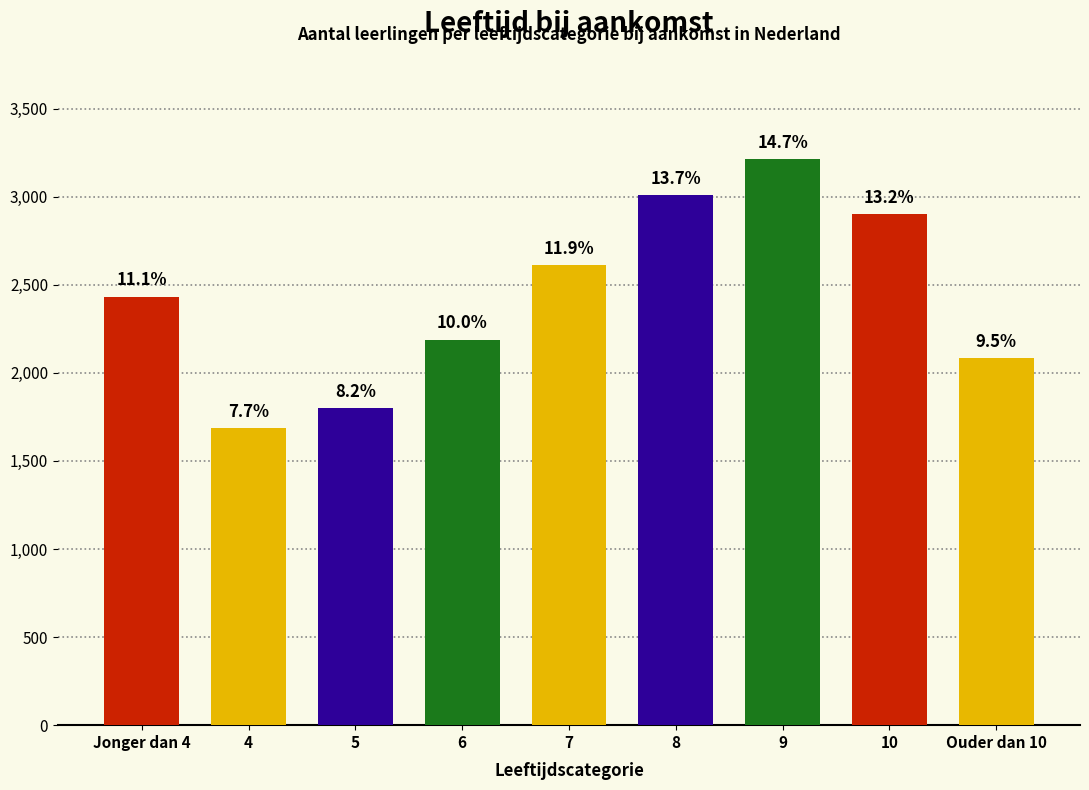

Are the bars horizontal?

No